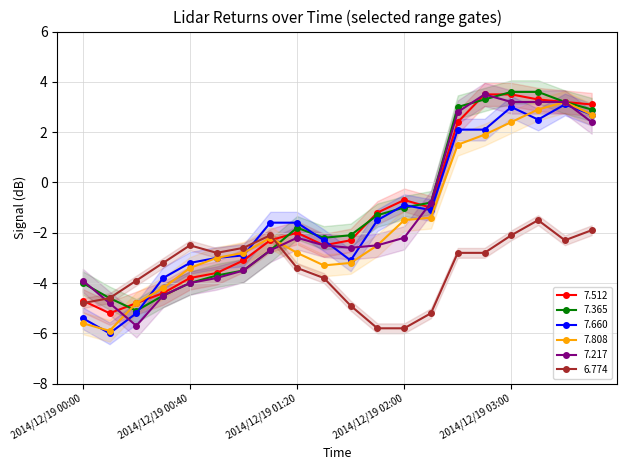

What is the spread (max minus min) of values at 2014/12/19 02:10?

4.4